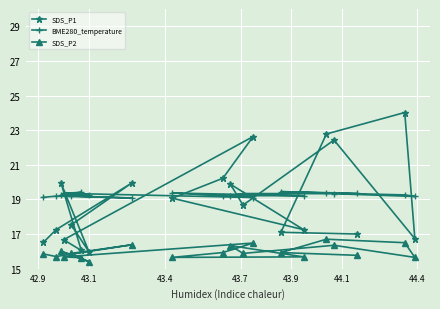

What is the value of the SDS_P1 point at the 19th from the left?

24.0